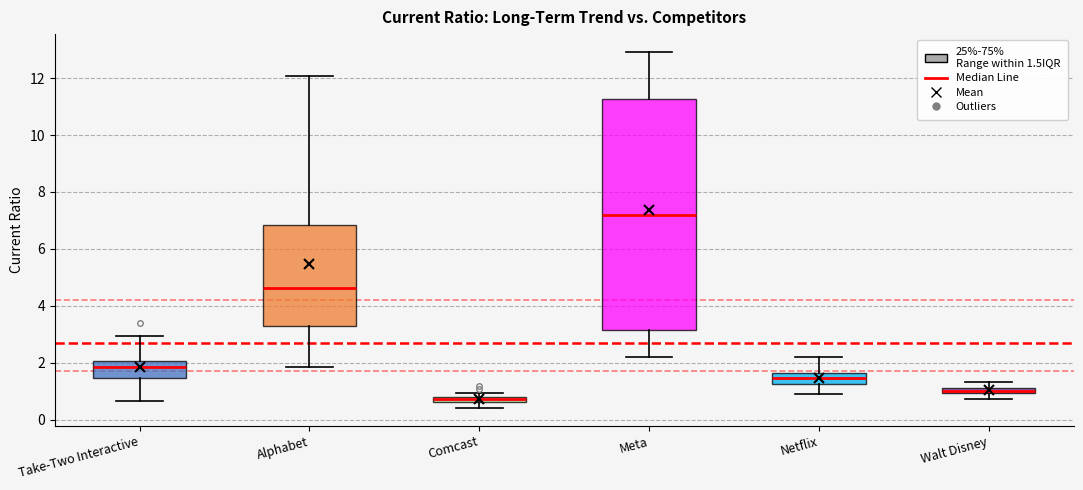

Which box's median line is the lowest?

Comcast